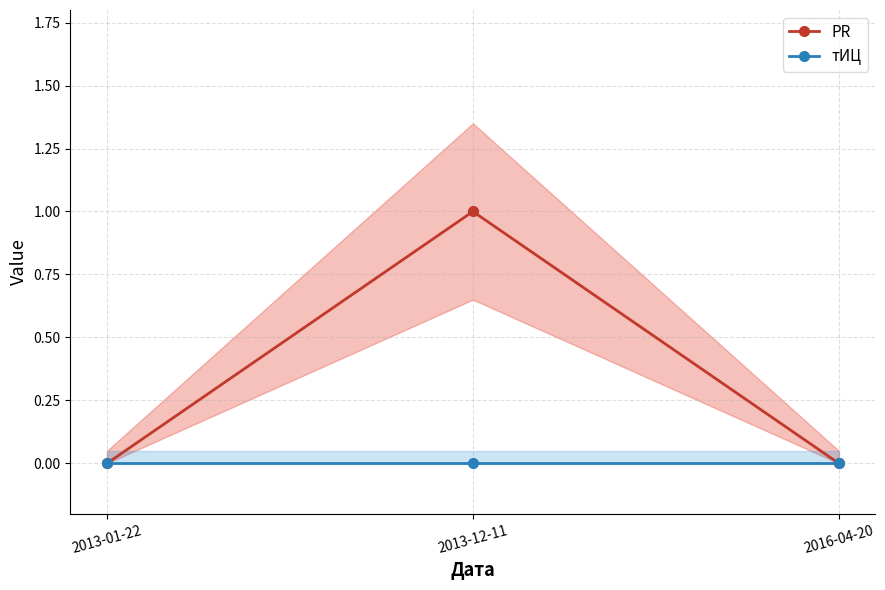

Which series has the largest range (max minus min)?

PR